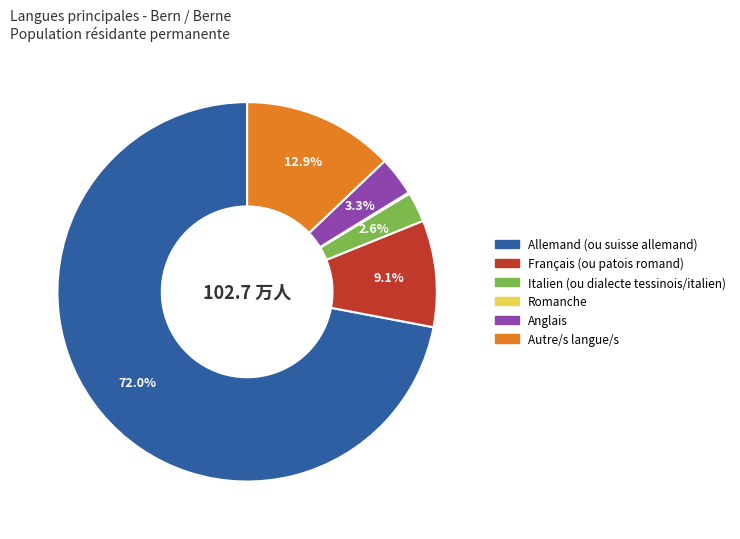

Is Allemand (ou suisse allemand) the majority of the pie?

Yes